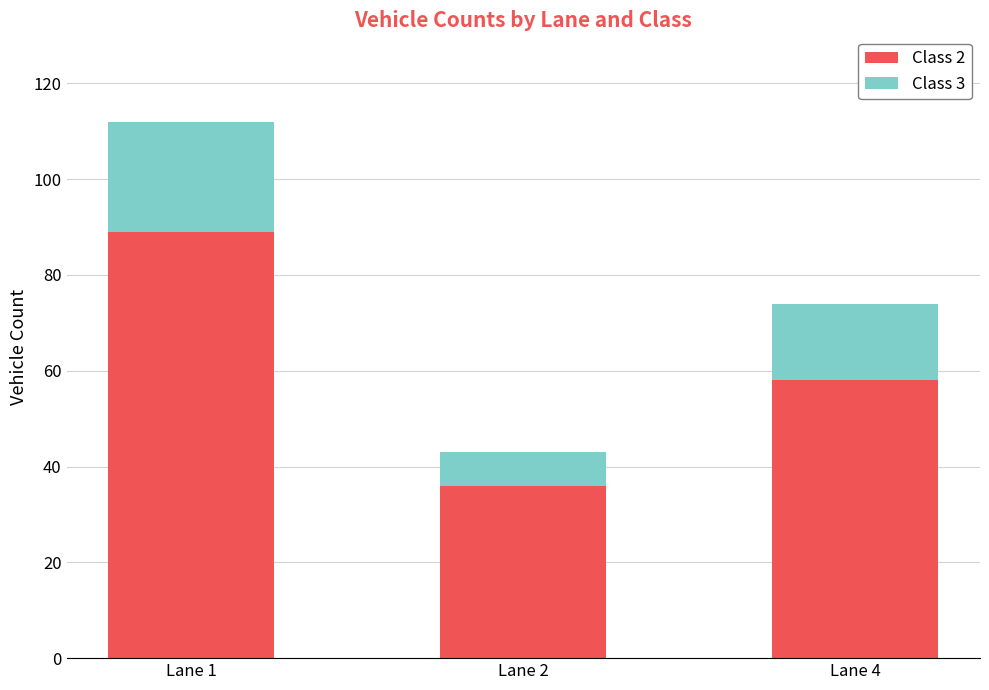

At which category is the sum across all series the highest?

Lane 1